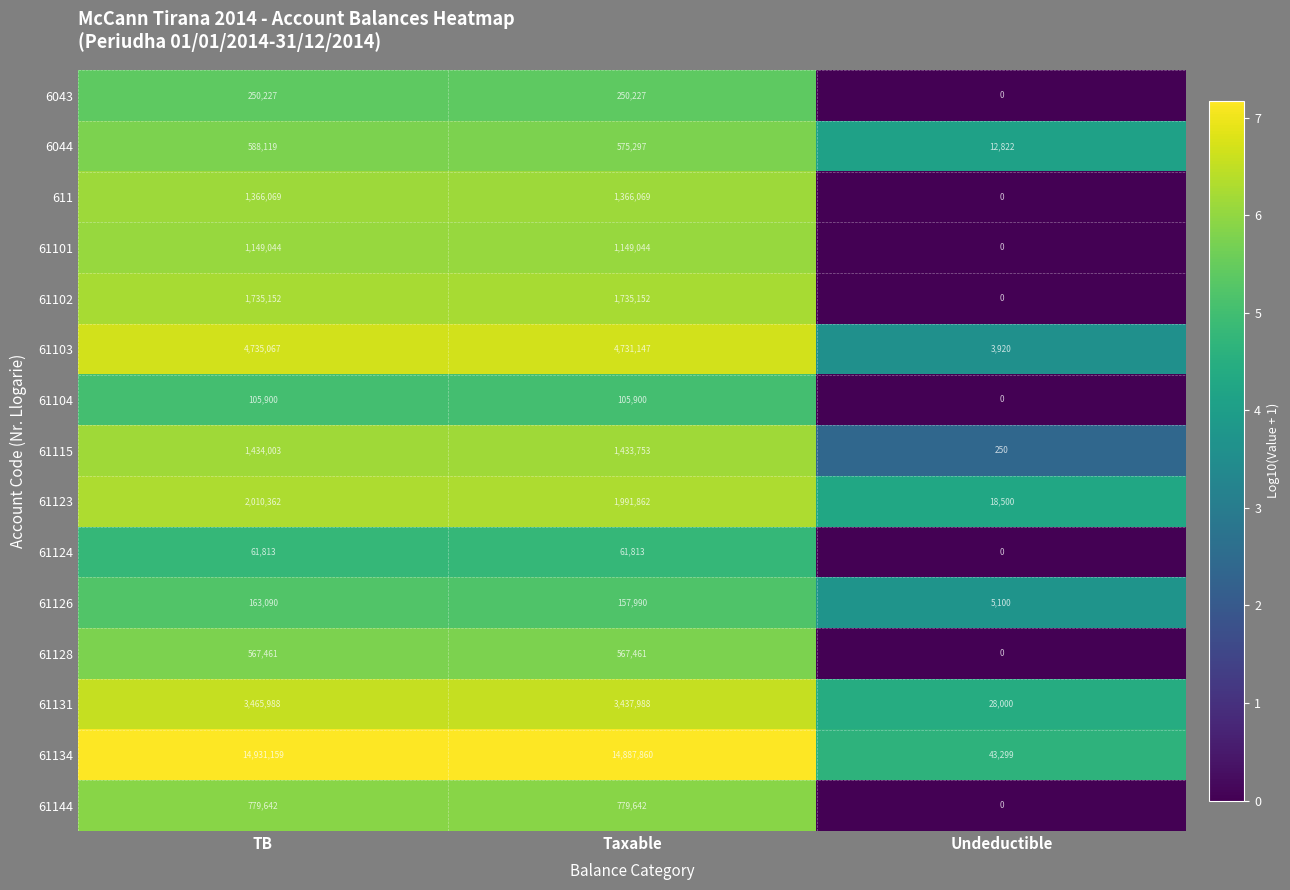

Which series has the largest total across all categories?

61134